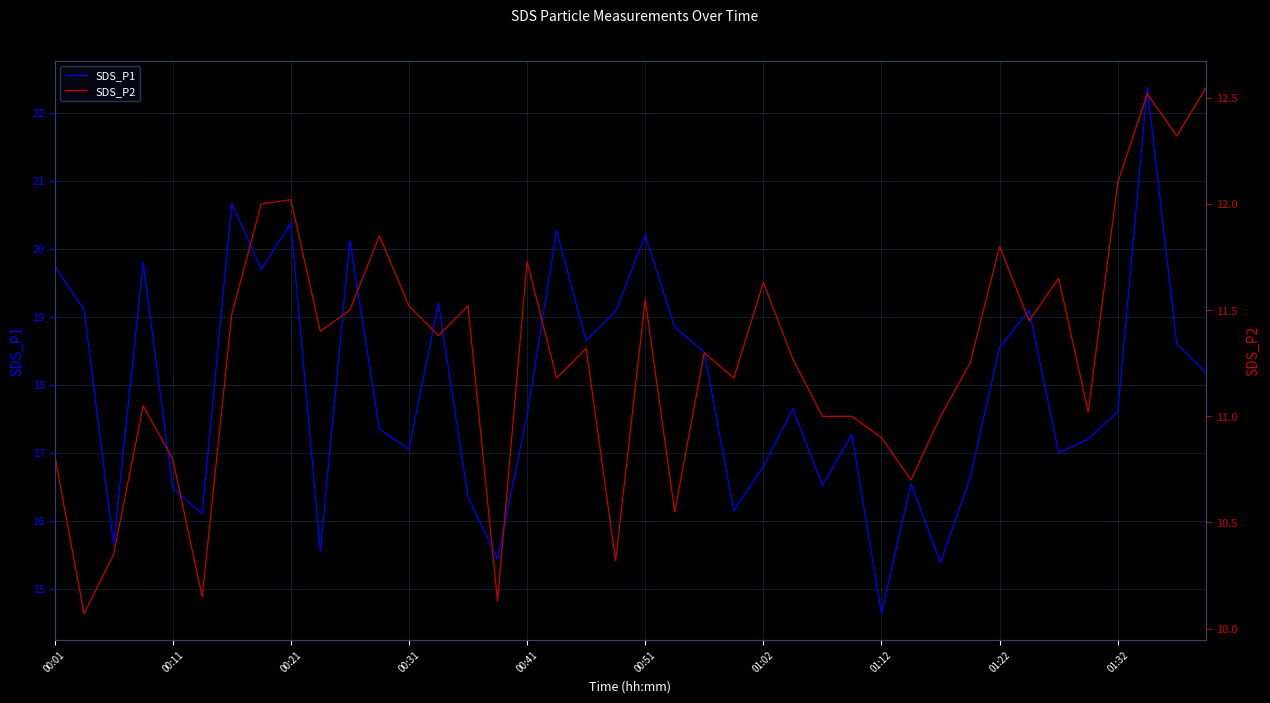

The SDS_P1 series shows 19.8 at 00:01. True or false?

True